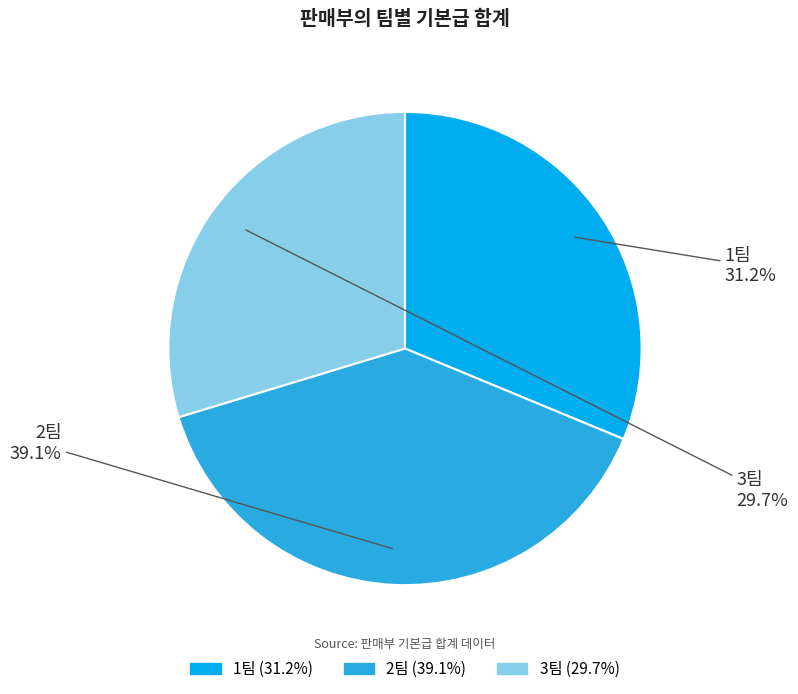

To the nearest percent, what is the combined percentage of 2팀 and 3팀?

69%